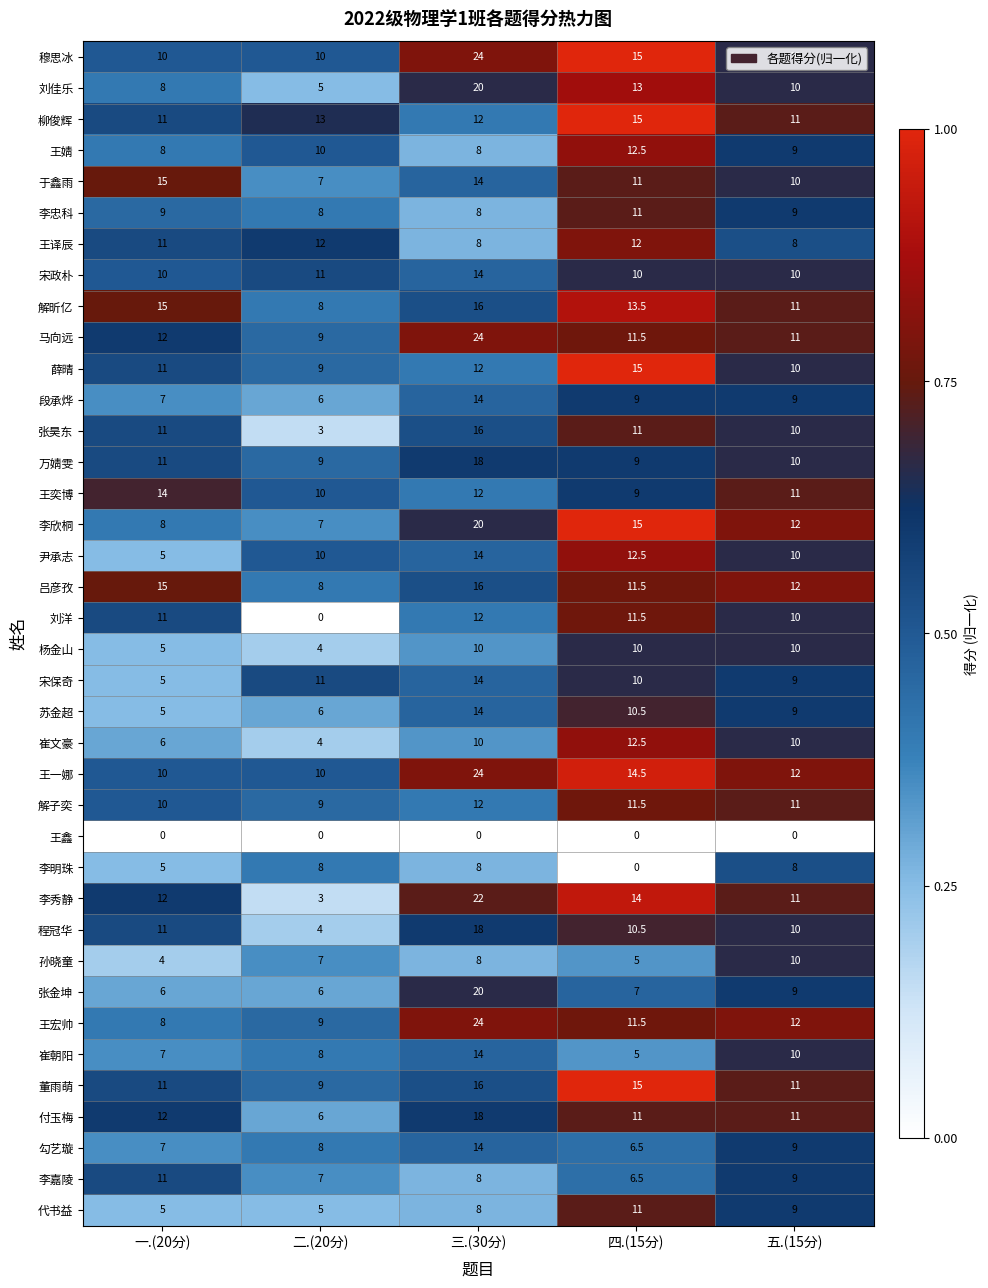

Which series has the widest spread of values?

李秀静